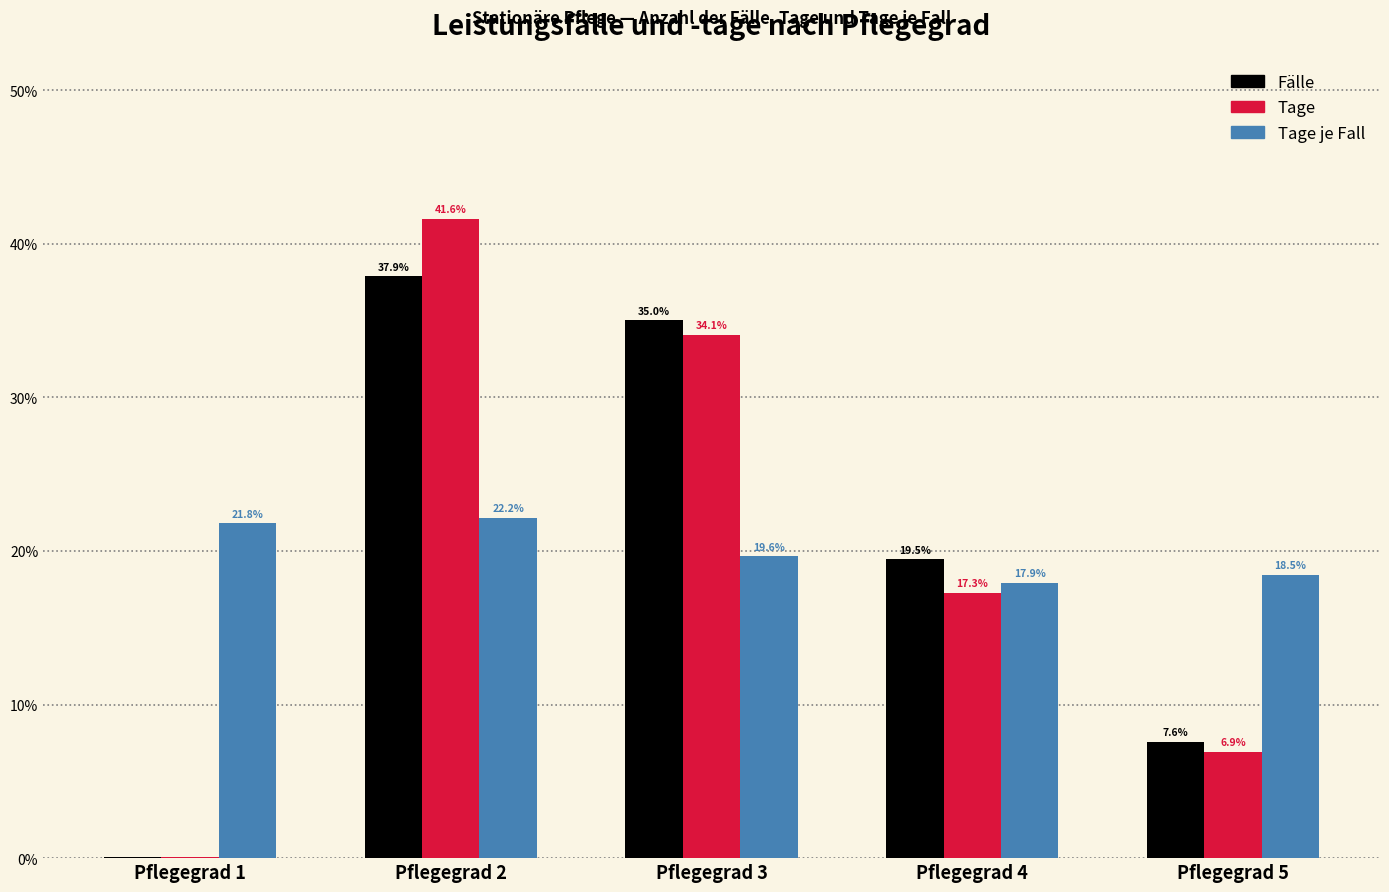

Which series changed the most between Pflegegrad 1 and Pflegegrad 3?

Fälle